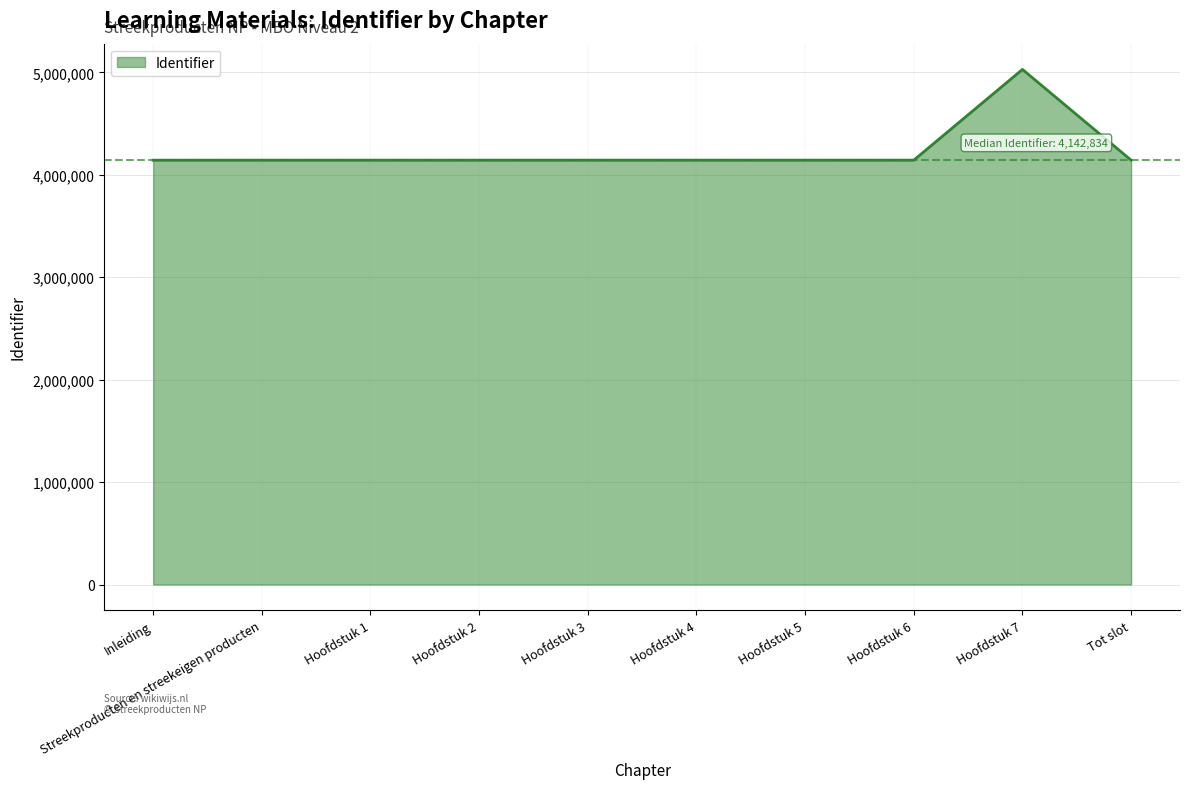

Does the chart display data point markers on the line(s)?

No